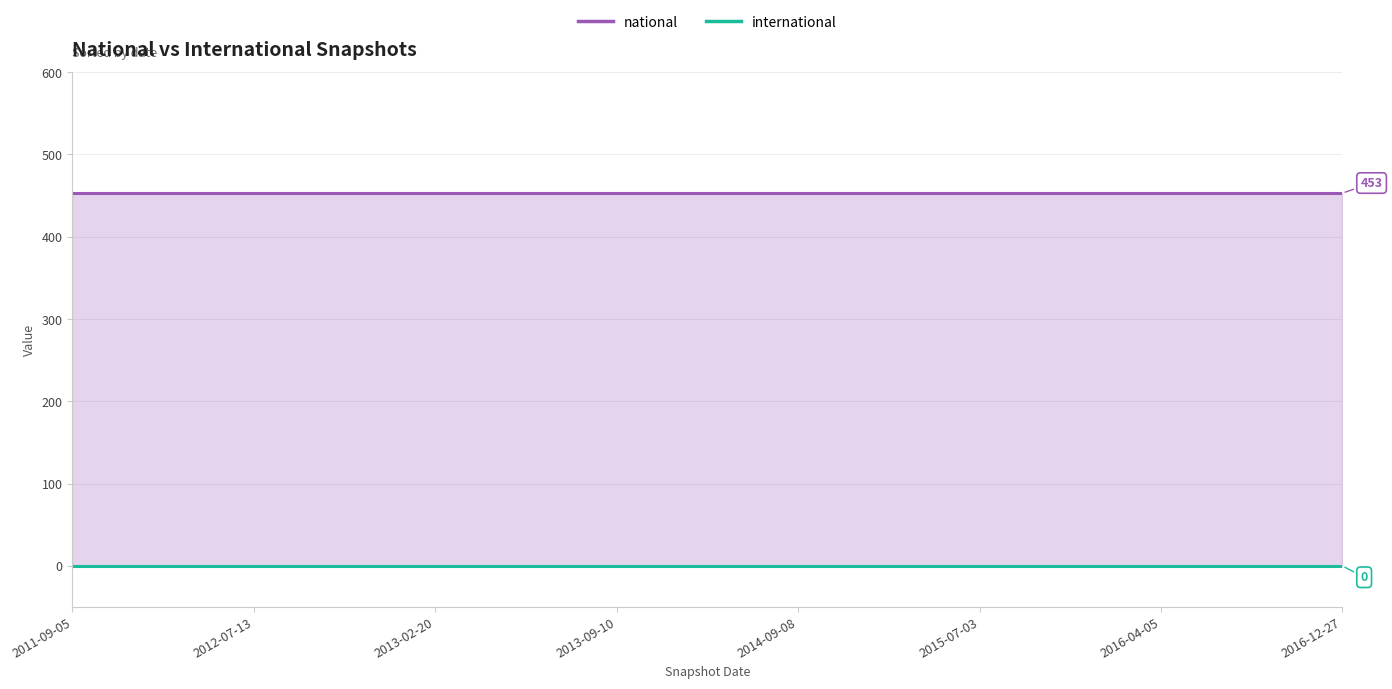

What is the value of the national point at the 18th from the left?

453